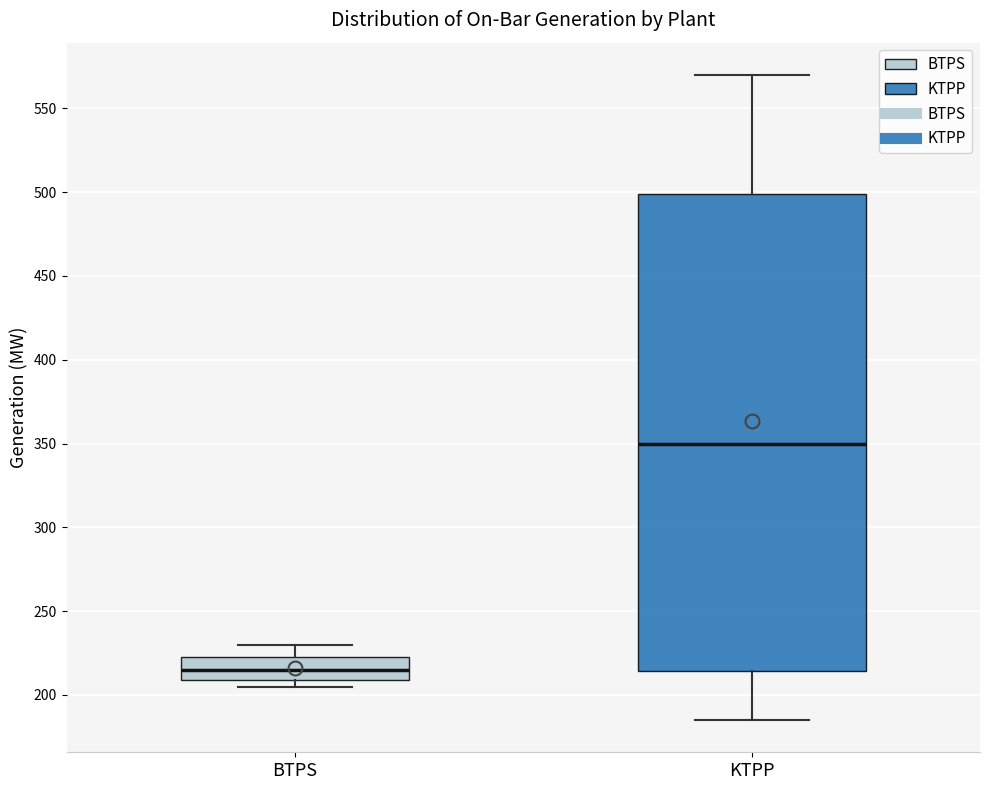

Comparing the boxes themselves (not the whiskers), which one is the tallest?

KTPP